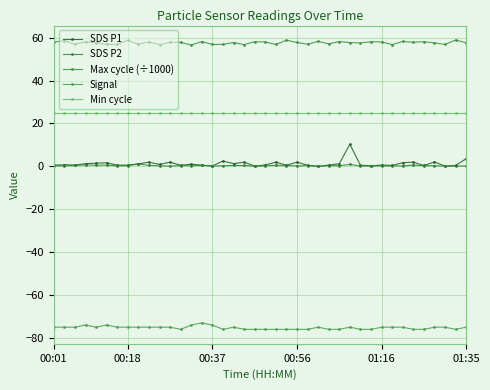

What are all the series names shown in the legend?

SDS P1, SDS P2, Max cycle (÷1000), Signal, Min cycle